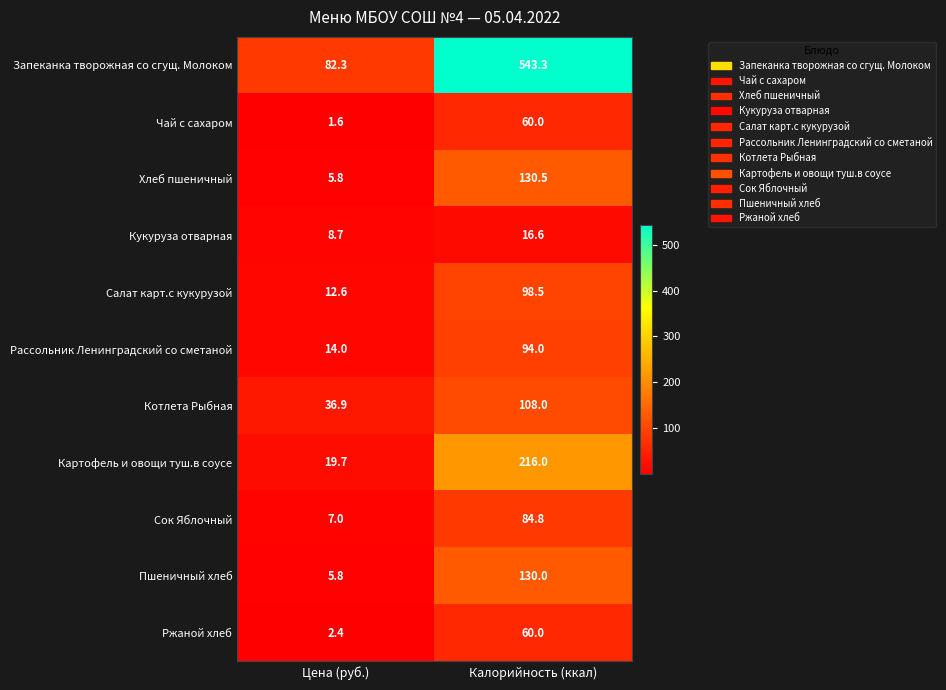

Reading left to right, list all the values displayed in this chart.

Запеканка творожная со сгущ. Молоком: Цена (руб.)=82.3	Калорийность (ккал)=543.3
Чай с сахаром: Цена (руб.)=1.6	Калорийность (ккал)=60.0
Хлеб пшеничный: Цена (руб.)=5.8	Калорийность (ккал)=130.5
Кукуруза отварная: Цена (руб.)=8.7	Калорийность (ккал)=16.6
Салат карт.с кукурузой: Цена (руб.)=12.6	Калорийность (ккал)=98.5
Рассольник Ленинградский со сметаной: Цена (руб.)=14.0	Калорийность (ккал)=94.0
Котлета Рыбная: Цена (руб.)=36.9	Калорийность (ккал)=108.0
Картофель и овощи туш.в соусе: Цена (руб.)=19.7	Калорийность (ккал)=216.0
Сок Яблочный: Цена (руб.)=7.0	Калорийность (ккал)=84.8
Пшеничный хлеб: Цена (руб.)=5.8	Калорийность (ккал)=130.0
Ржаной хлеб: Цена (руб.)=2.4	Калорийность (ккал)=60.0